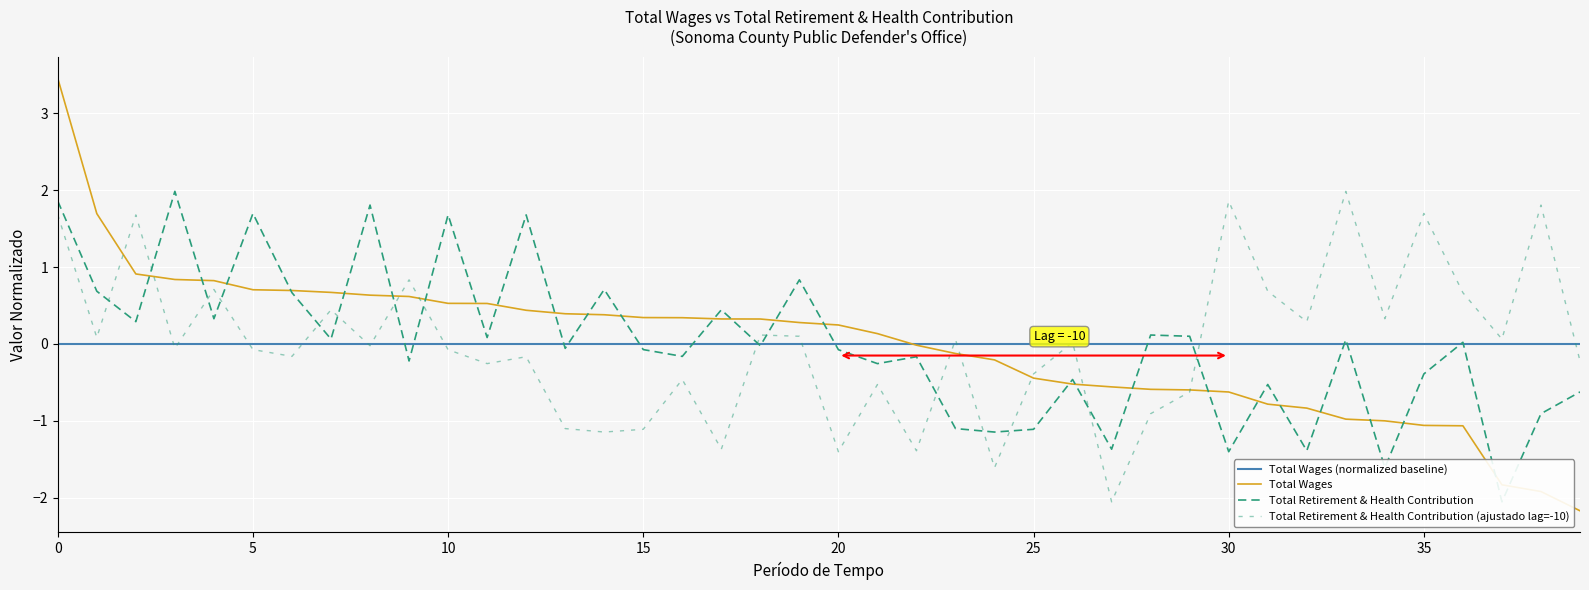

What is the value of the Total Retirement & Health Contribution point at the 38th from the left?

-2.1